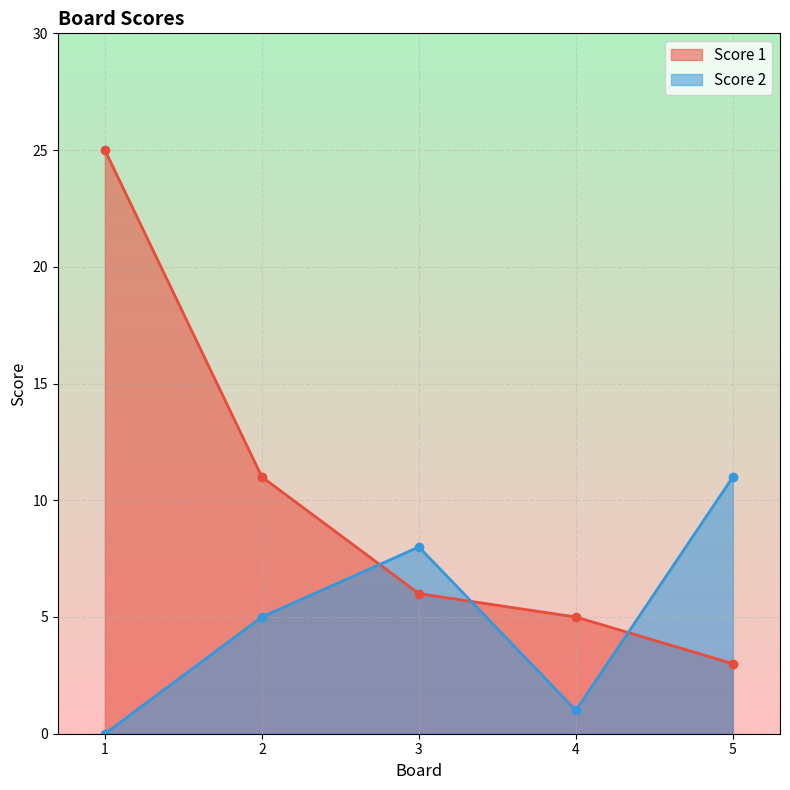

What is the difference between the second highest and minimum values in the Score 2 series?

8